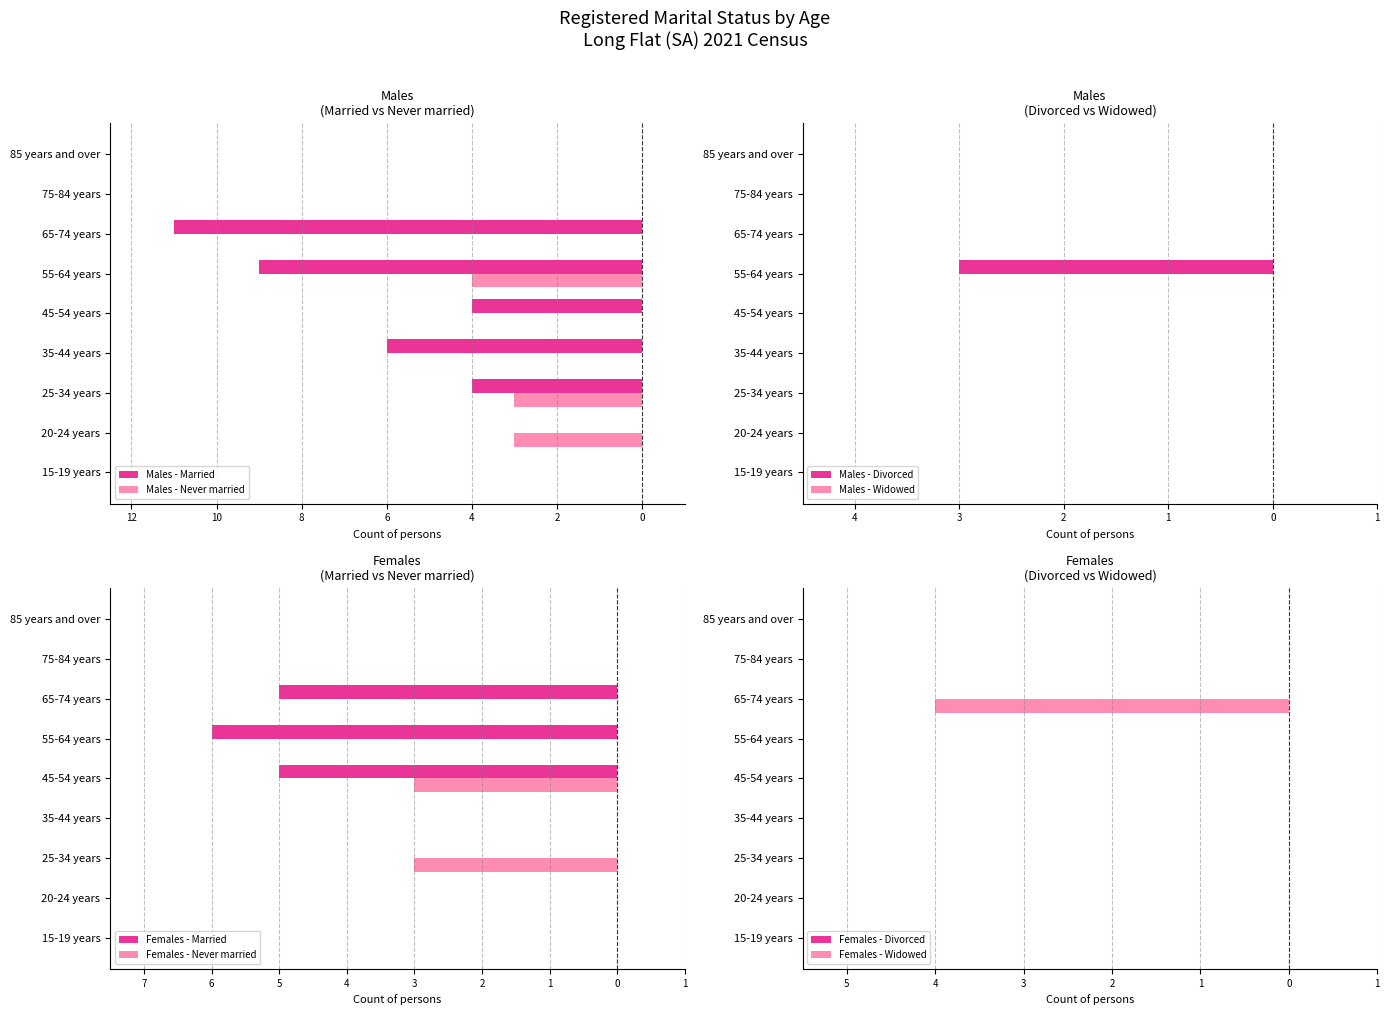

The value of Females - Never married at 35-44 years is 0. True or false?

True